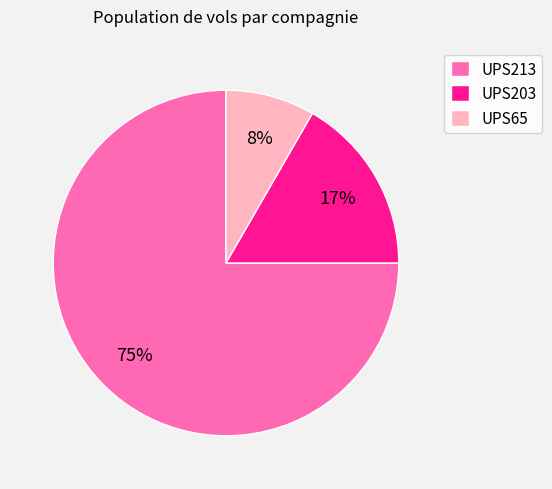

Is there a majority slice in this chart?

Yes